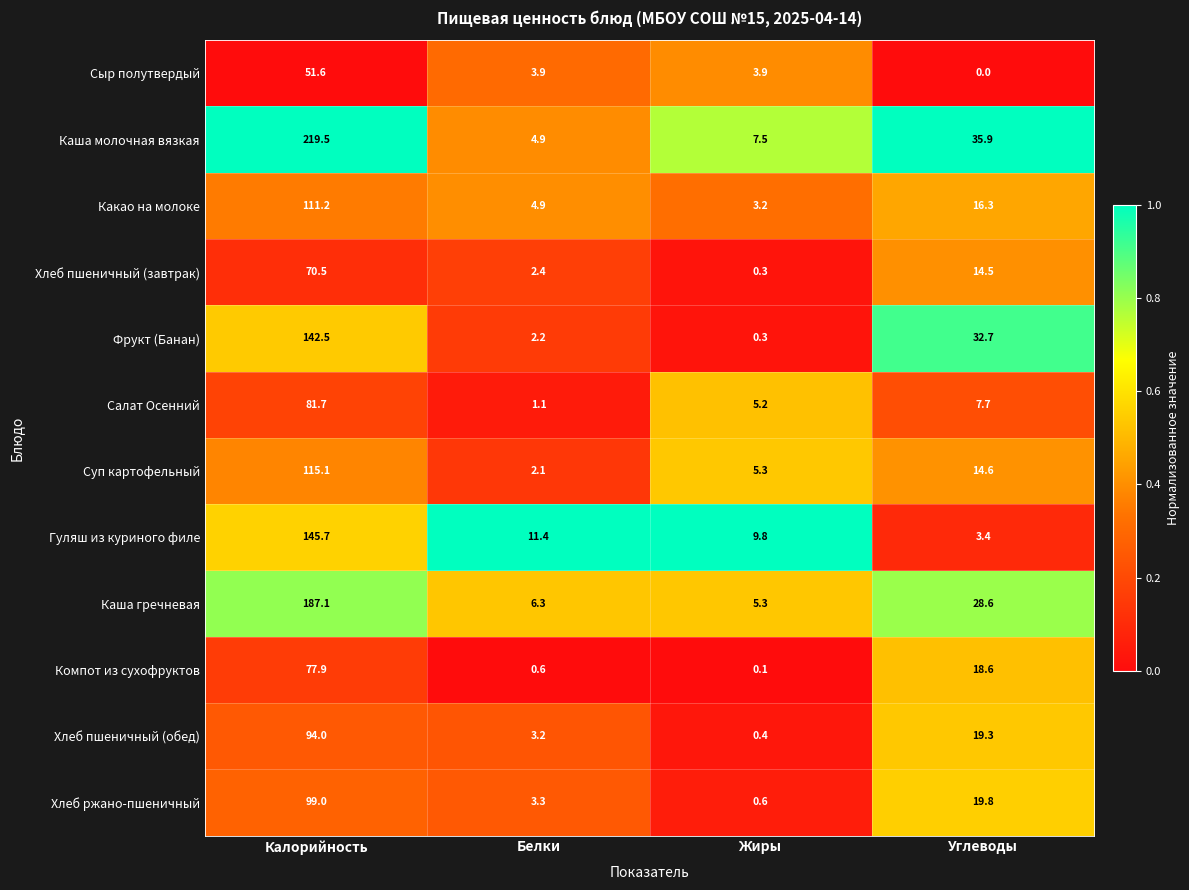

Where is Компот из сухофруктов nearest to the value 39?

Углеводы